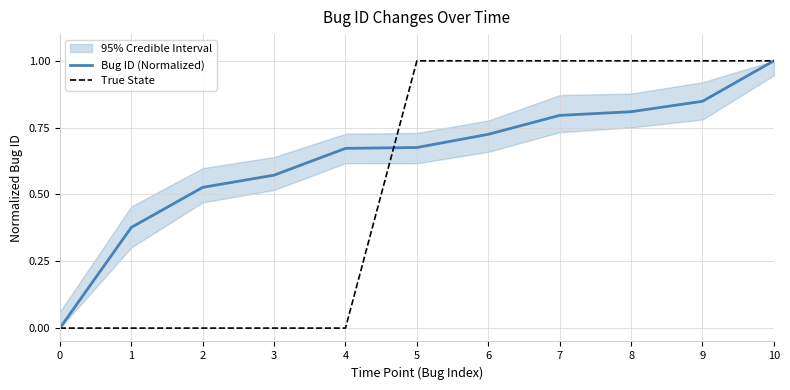

How many data points in True State are less than 1?

5